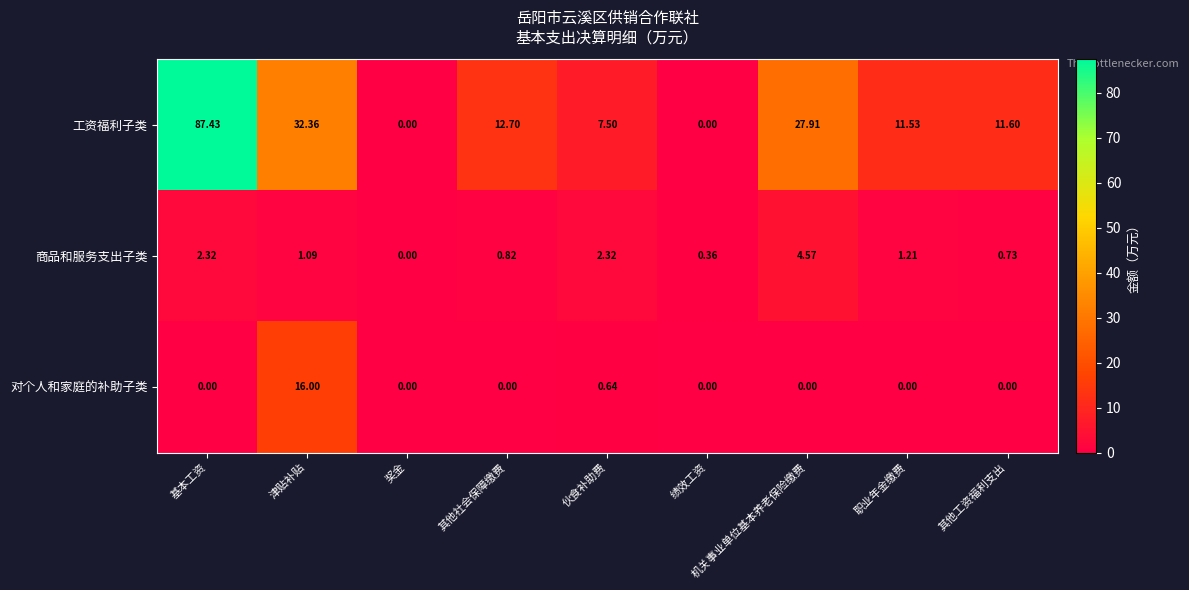

Count the number of data series in this chart.

3